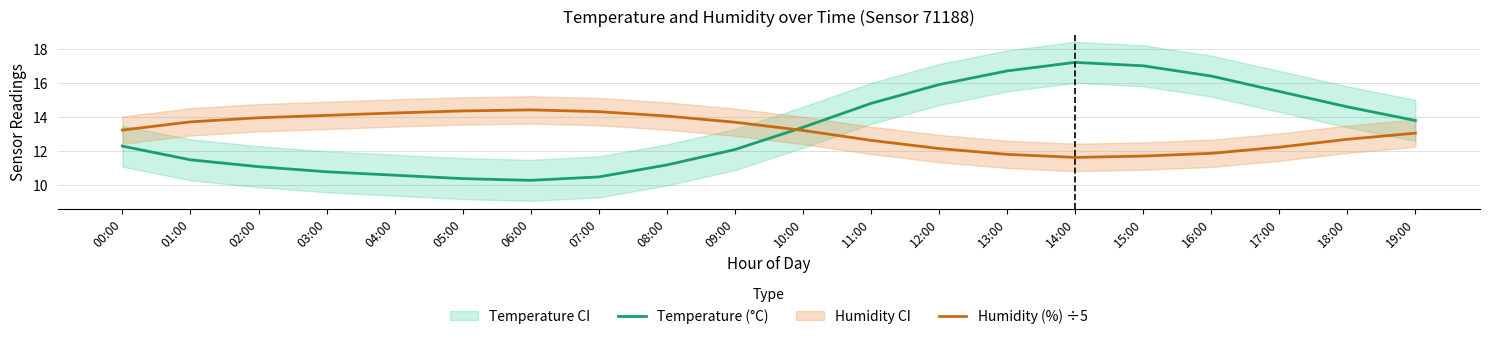

The value of Temperature (°C) at 02:00 is 11.1. True or false?

True